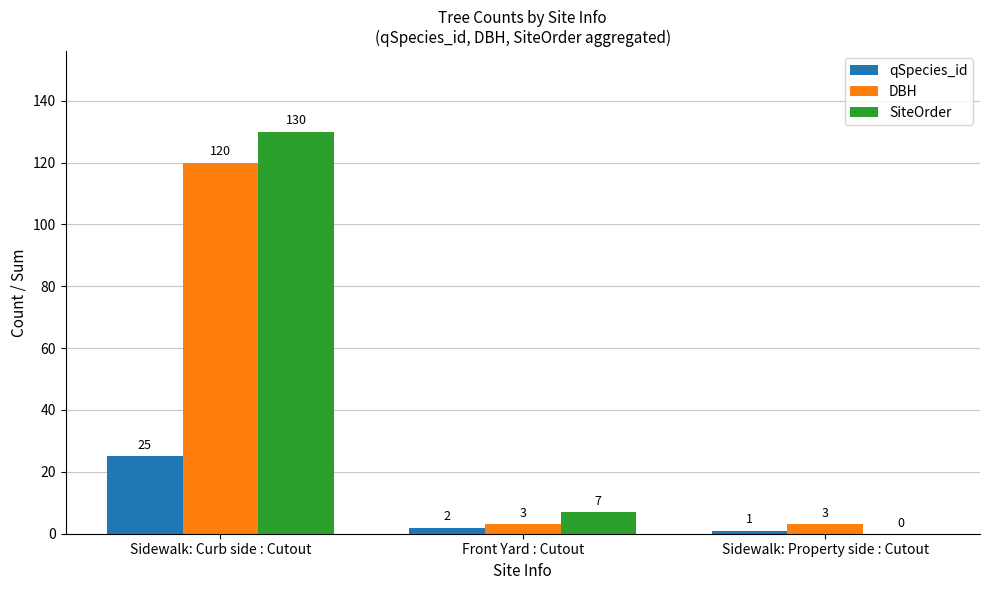

What is the difference between the DBH values at Sidewalk: Property side : Cutout and Sidewalk: Curb side : Cutout?

117